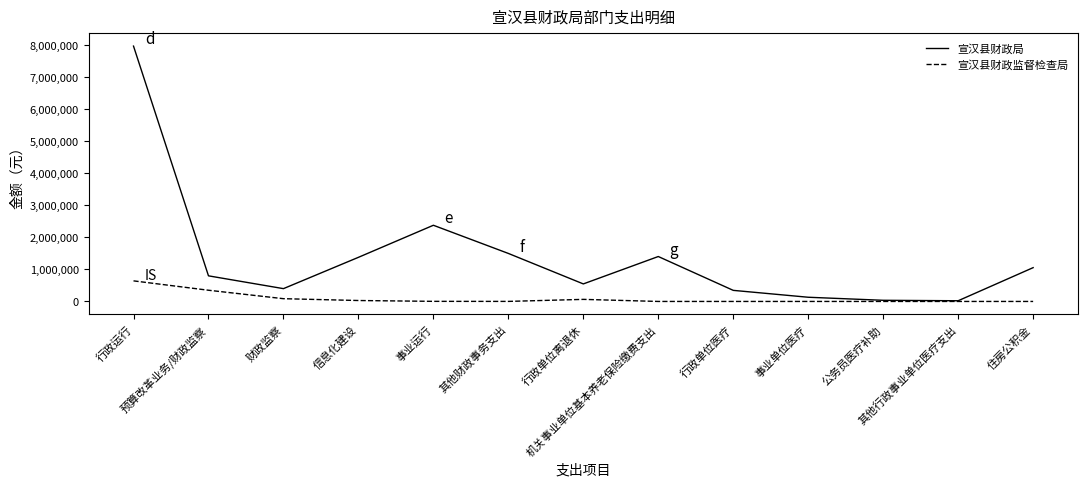

List the series in order of their overall mean, lowest first.

宣汉县财政监督检查局, 宣汉县财政局